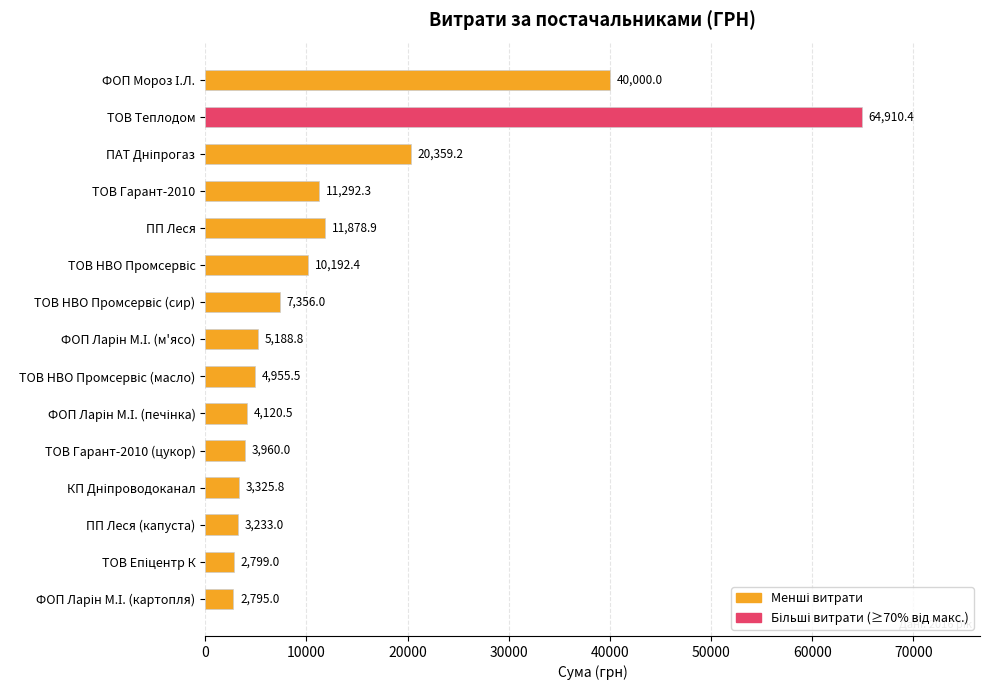

What is the label of the 12th bar from the bottom?

ТОВ Гарант-2010